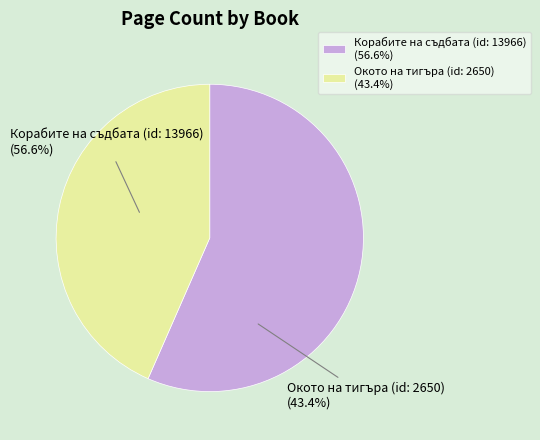

Is it true that Корабите на съдбата (id: 13966) is 71% of the pie?

False